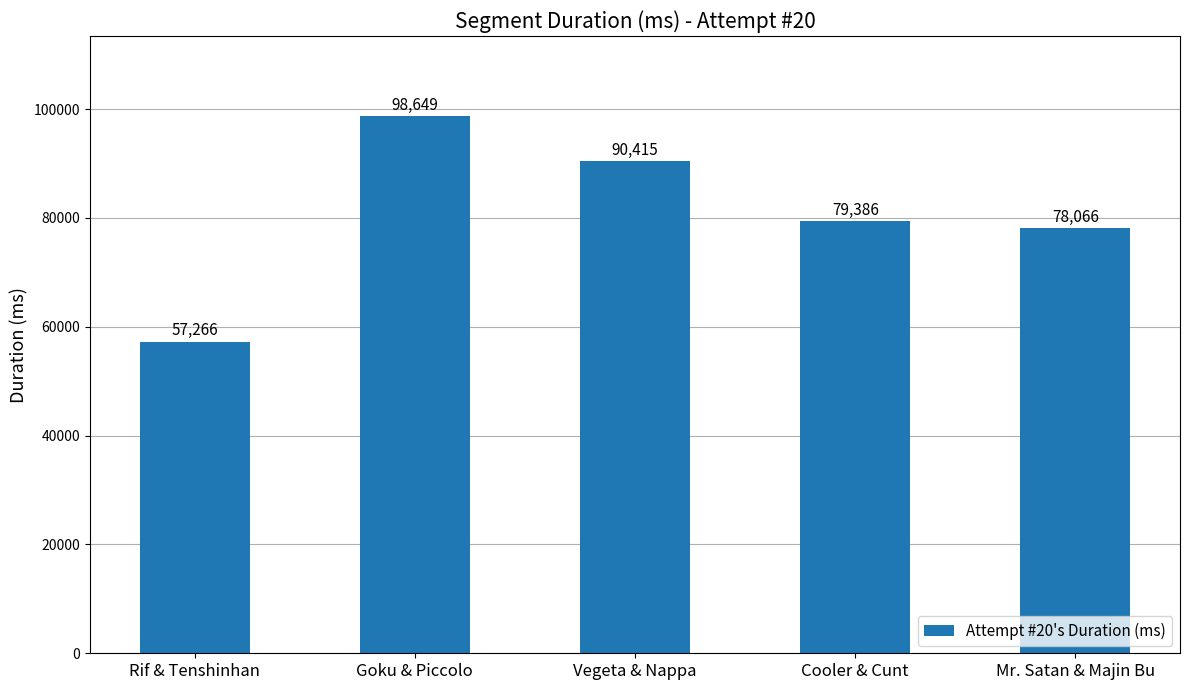

List the labels in order of value, smallest first.

Rif & Tenshinhan, Mr. Satan & Majin Bu, Cooler & Cunt, Vegeta & Nappa, Goku & Piccolo